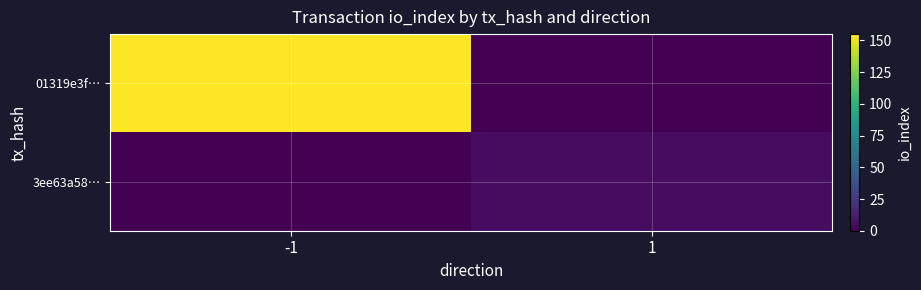

Which has a higher value, -1 or 1?

-1